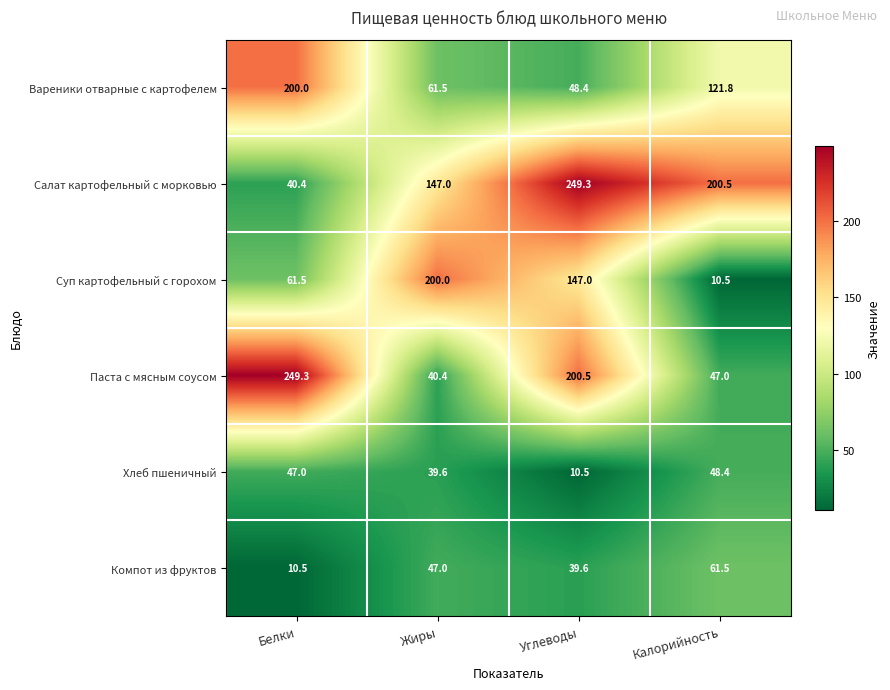

Rank the series at Жиры from highest to lowest value.

Суп картофельный с горохом, Салат картофельный с морковью, Вареники отварные с картофелем, Компот из фруктов, Паста с мясным соусом, Хлеб пшеничный